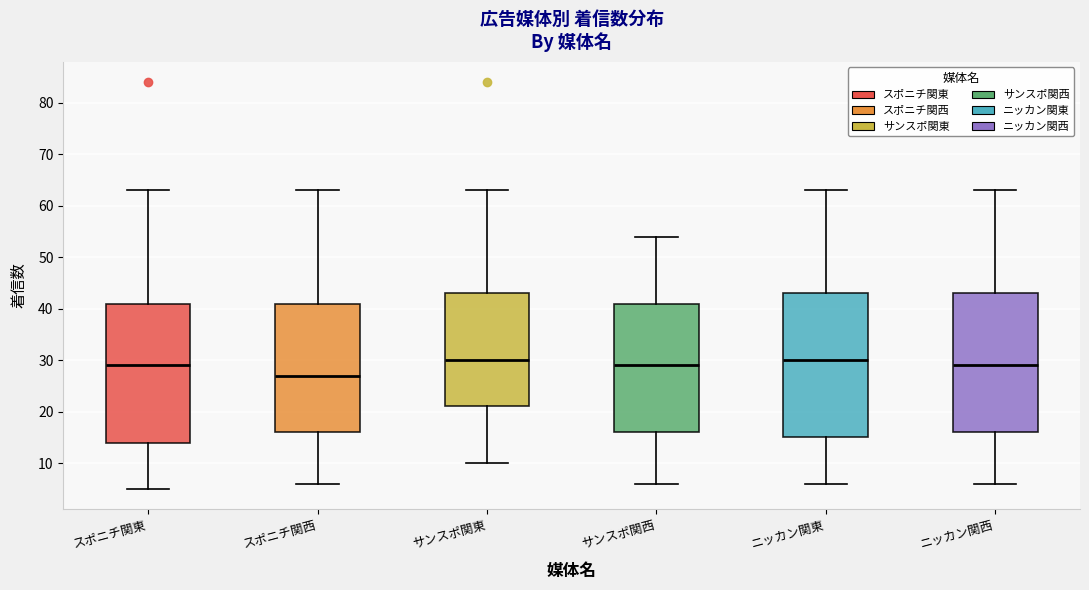

Reading left to right, transcribe this box plot: for each box, give where its median line is, the range the box spans, and where its two whiskers end, as read against the y-axis. The values are not printed on the chart, so give them approximately, as read against the axis.

スポニチ関東: median 29, box 14 to 41, whiskers 5 to 63
スポニチ関西: median 27, box 16 to 41, whiskers 6 to 63
サンスポ関東: median 30, box 21 to 43, whiskers 10 to 63
サンスポ関西: median 29, box 16 to 41, whiskers 6 to 54
ニッカン関東: median 30, box 15 to 43, whiskers 6 to 63
ニッカン関西: median 29, box 16 to 43, whiskers 6 to 63